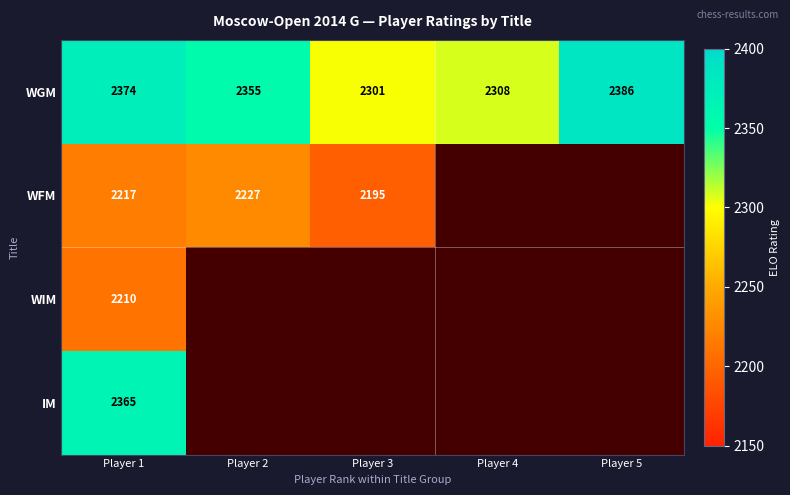

What is the total value across all series at Player 1?

9166